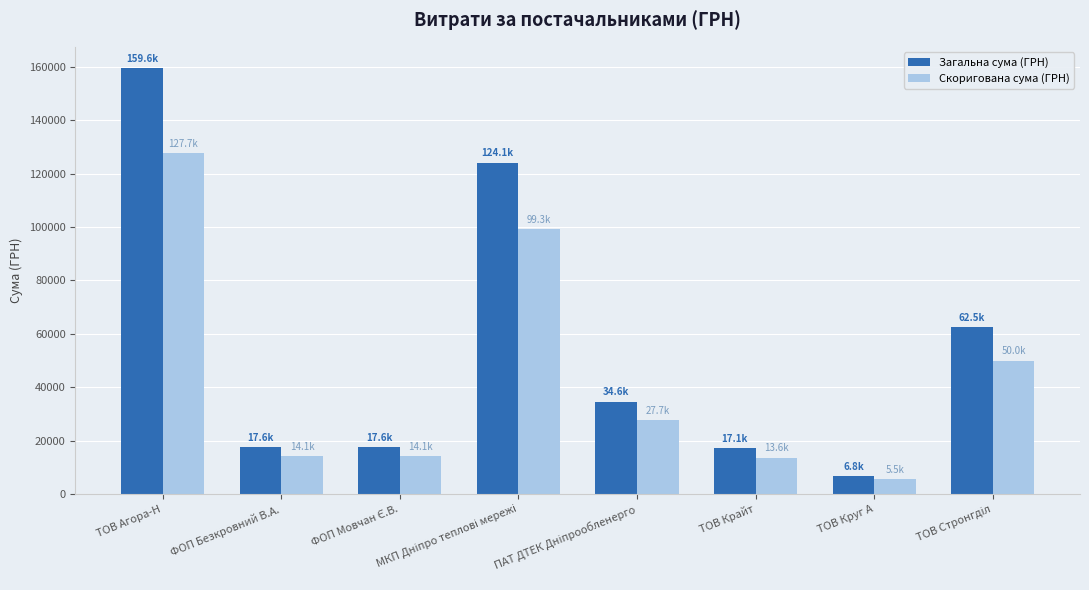

Is it true that Скоригована сума (ГРН) equals 14084.4 at ФОП Безкровний В.А.?

True